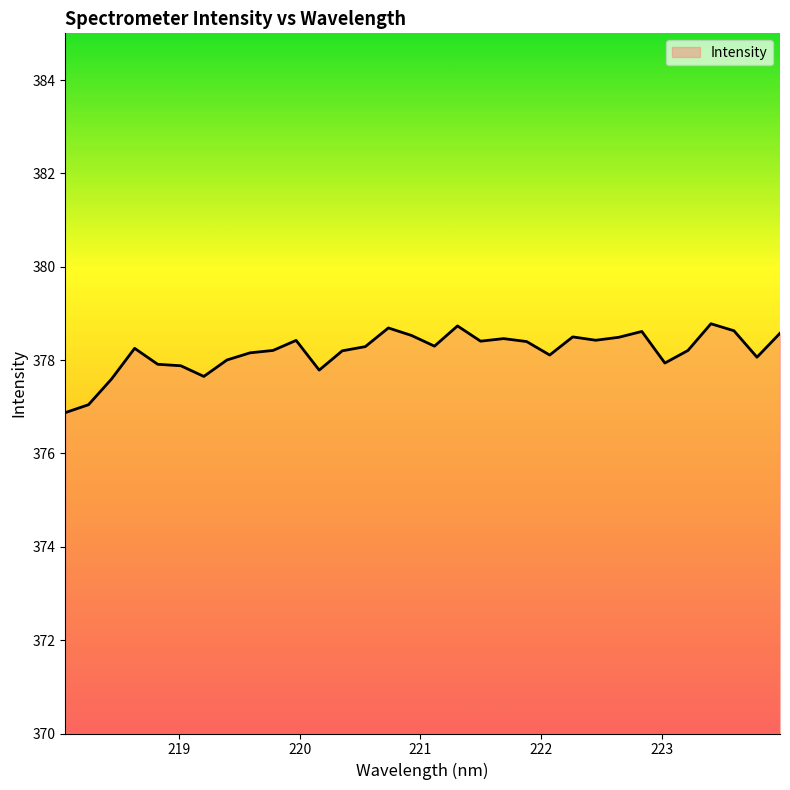

What is the difference between the maximum and minimum values?

1.9